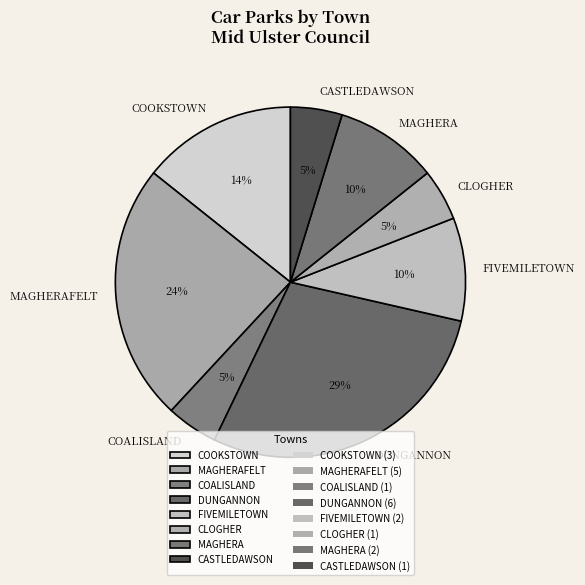

To the nearest percent, what is the difference between the largest and smallest slice percentages?

24%